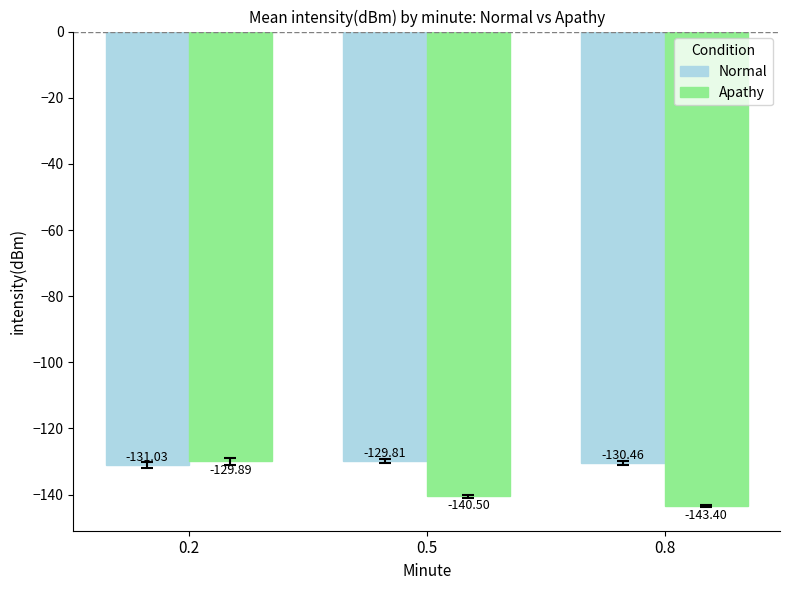

What is the minimum value for Apathy?

-143.4